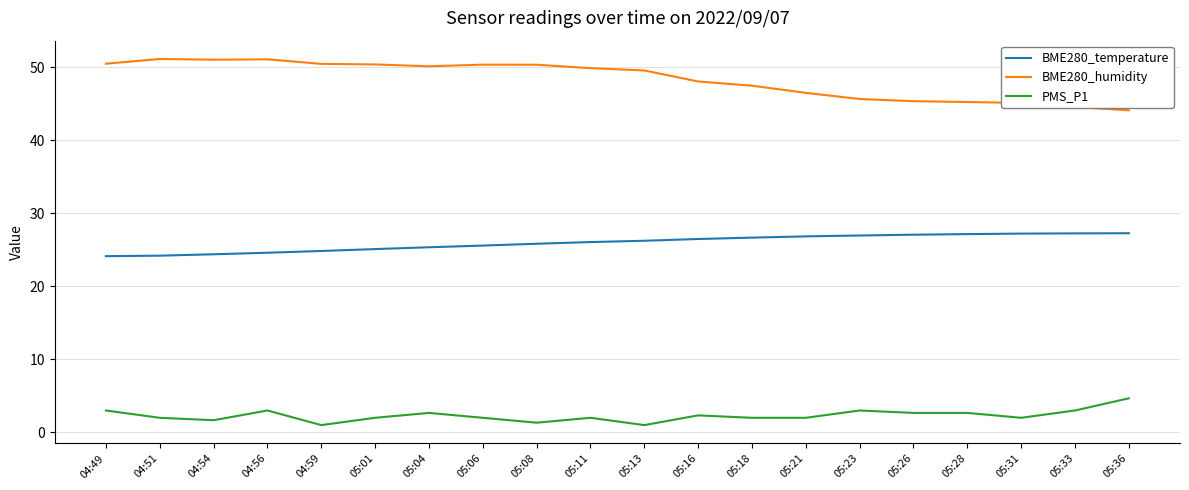

Is this an area chart (filled region under the line)?

No